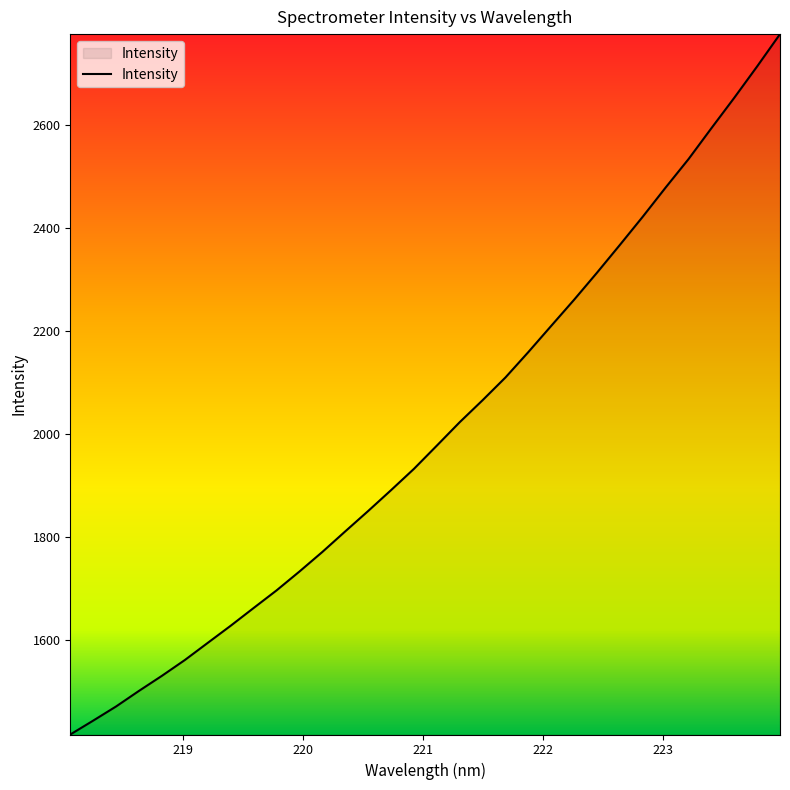

What is the smallest value displayed?

1417.0